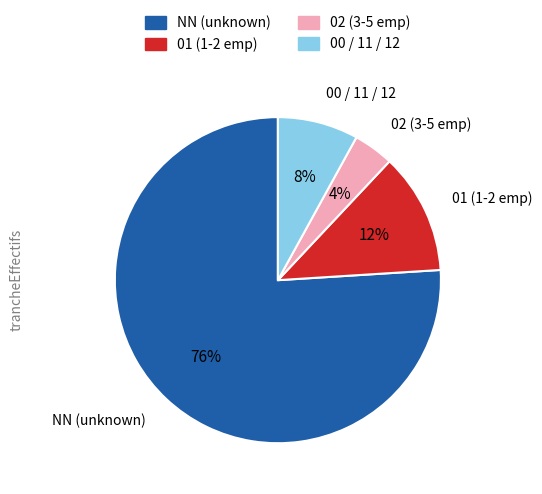

To the nearest percent, what is the average slice percentage?

25%